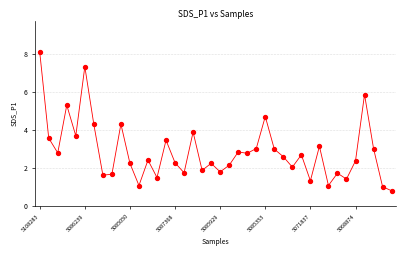

What Y value in the scatter plot is closest to 4?

3.9